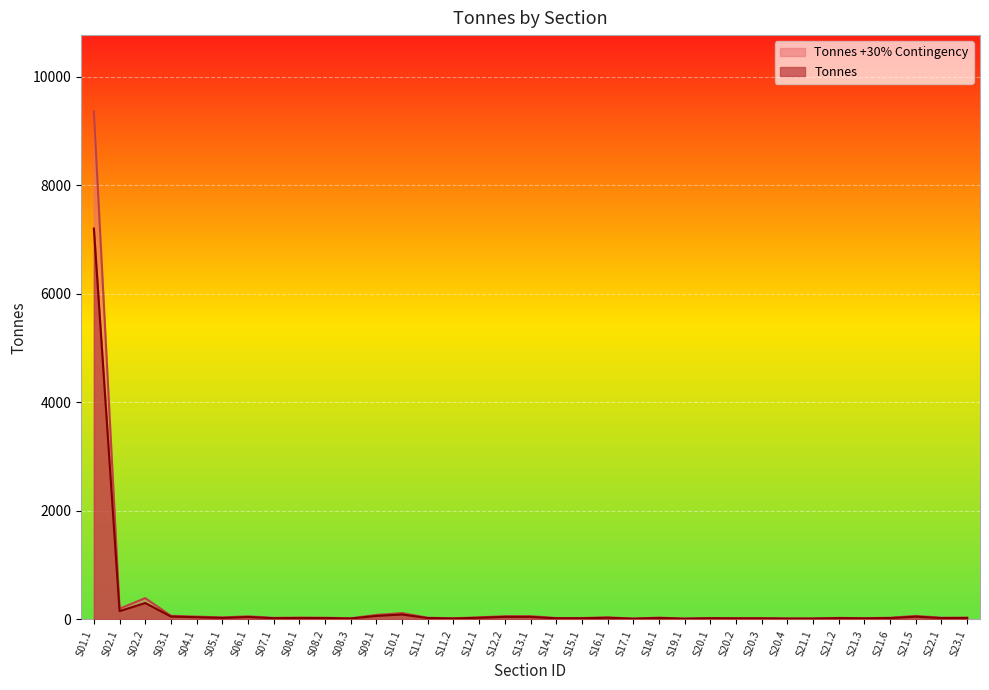

What is the label of the 18th point from the right?

S13.1